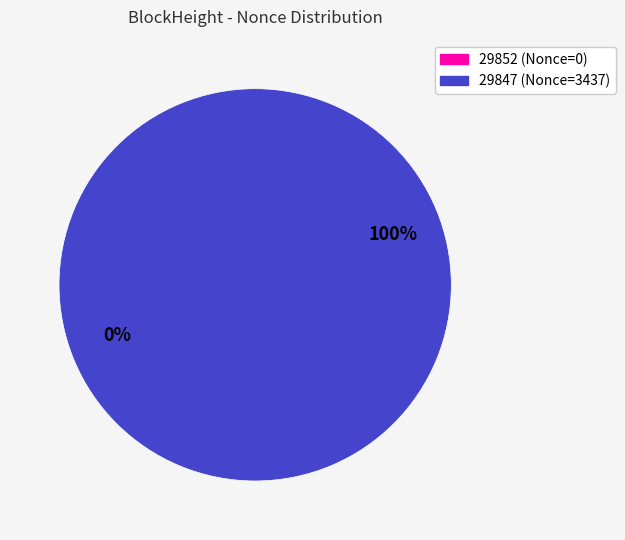

What is the smallest slice in the pie chart?

29852